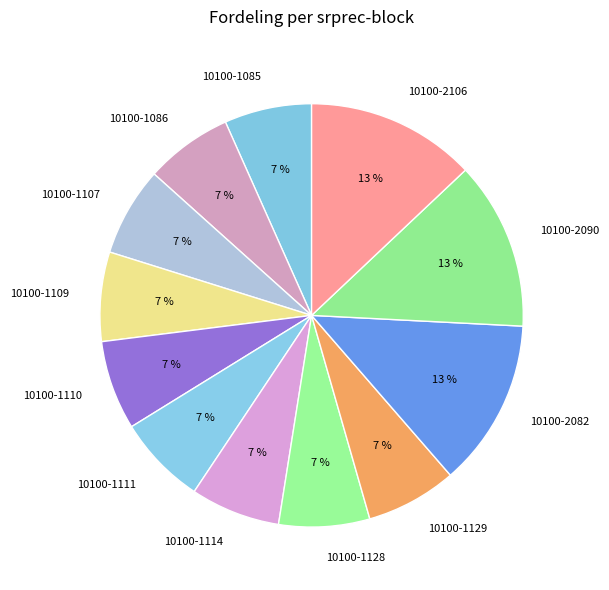

Count the number of slices in the pie.

12